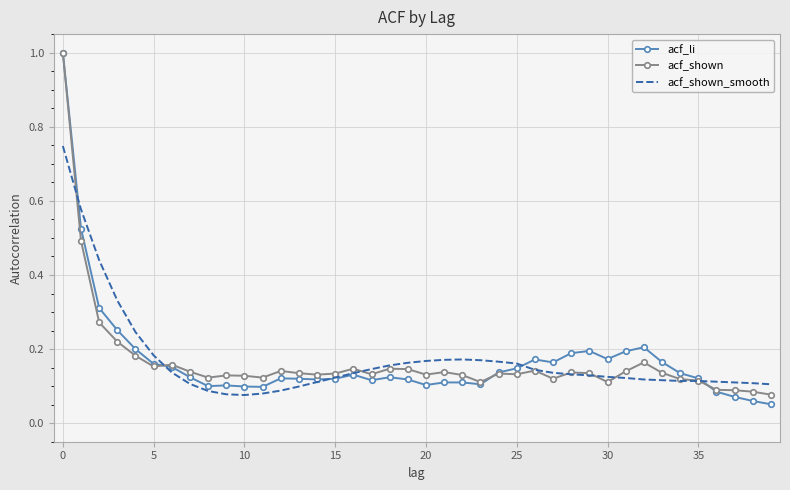

What is the maximum value shown in the chart?

1.0